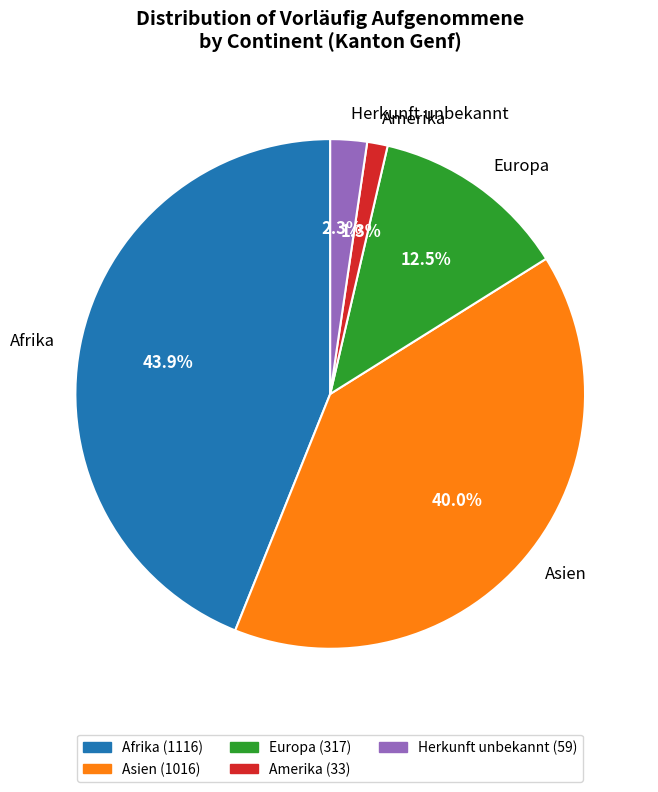

Between Afrika and Asien, which is larger?

Afrika